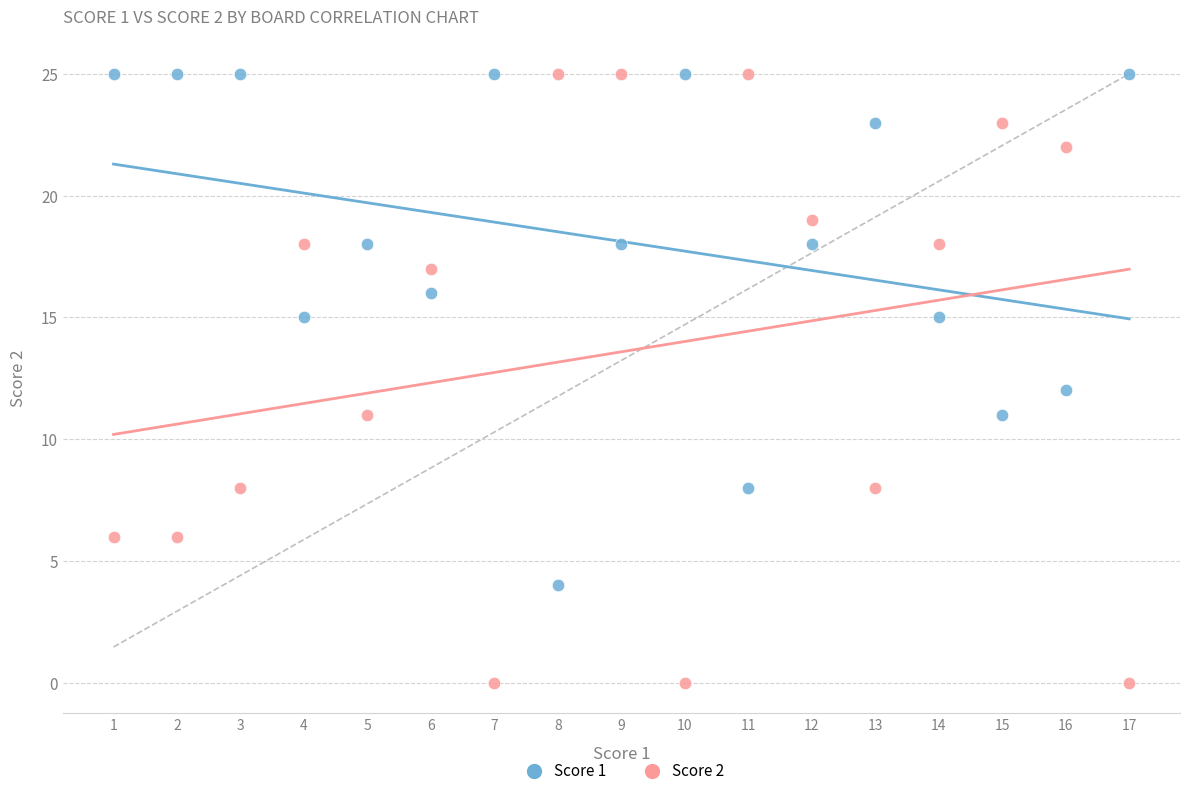

What are all the series names shown in the legend?

Score 1, Score 2